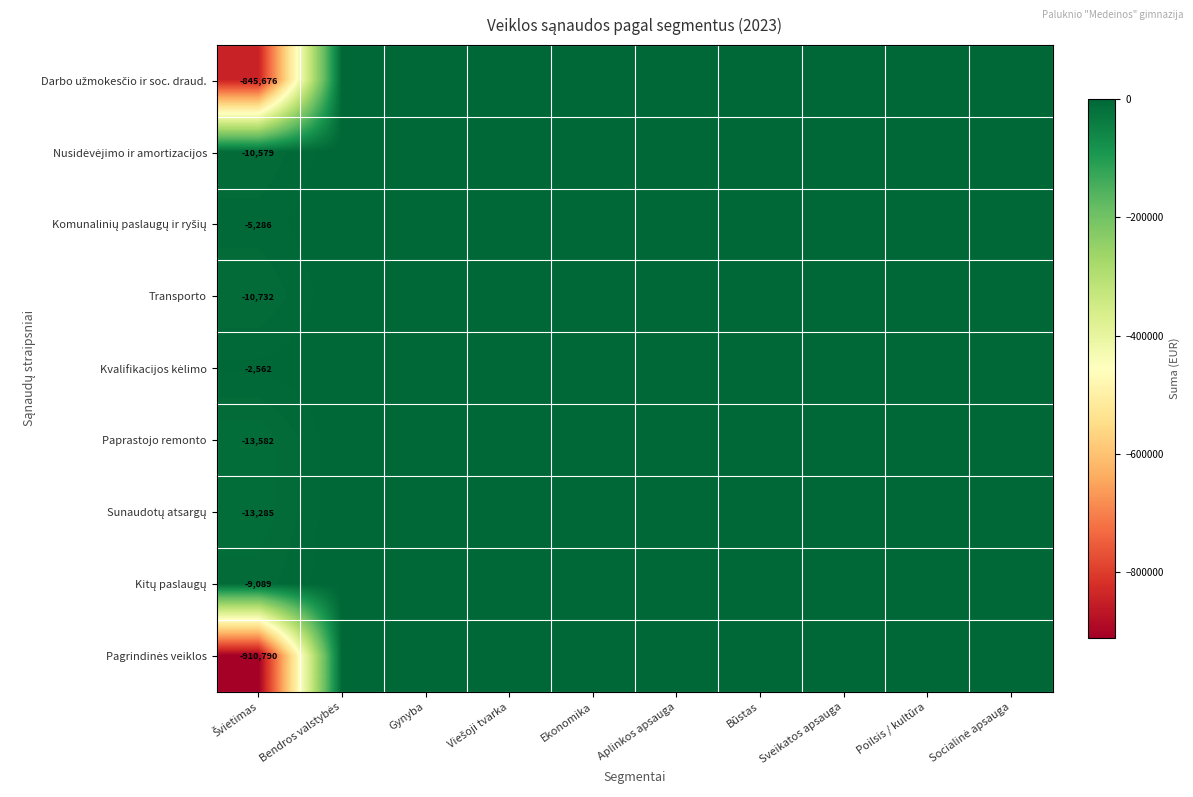

Which category has the highest value in the Komunalinių paslaugų ir ryšių series?

Bendros valstybės